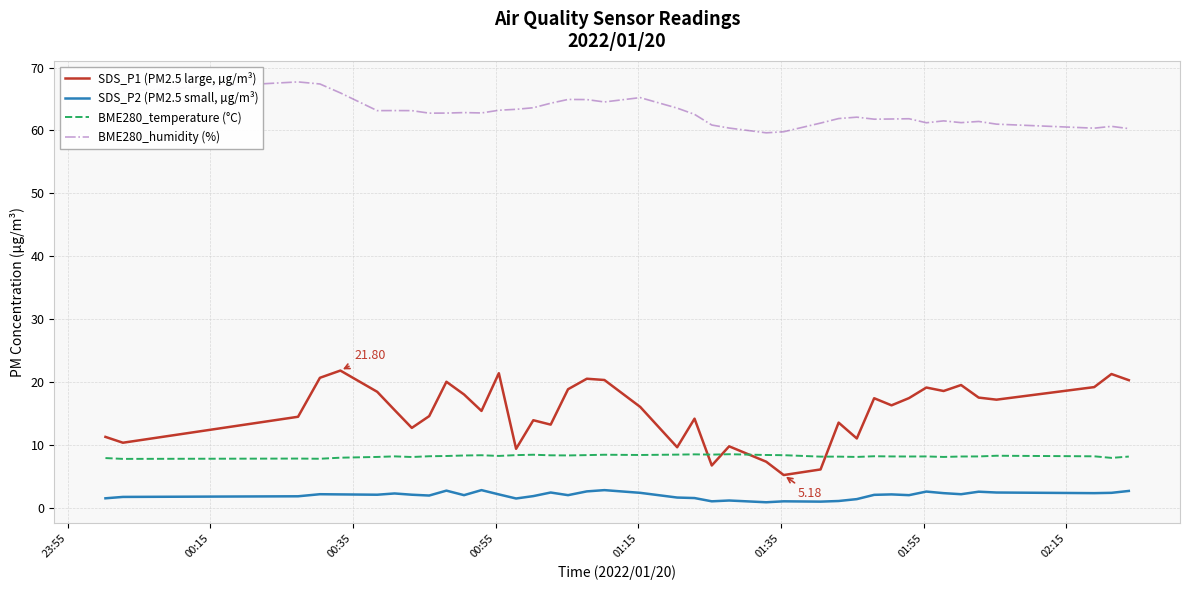

Does the chart display data point markers on the line(s)?

No